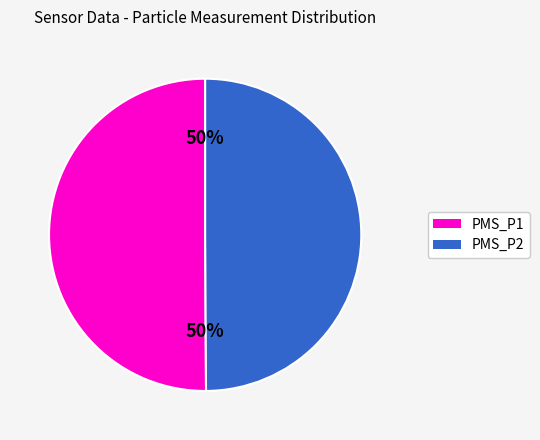

Approximately how many times larger is the value at PMS_P1 compared to PMS_P2?

1.0